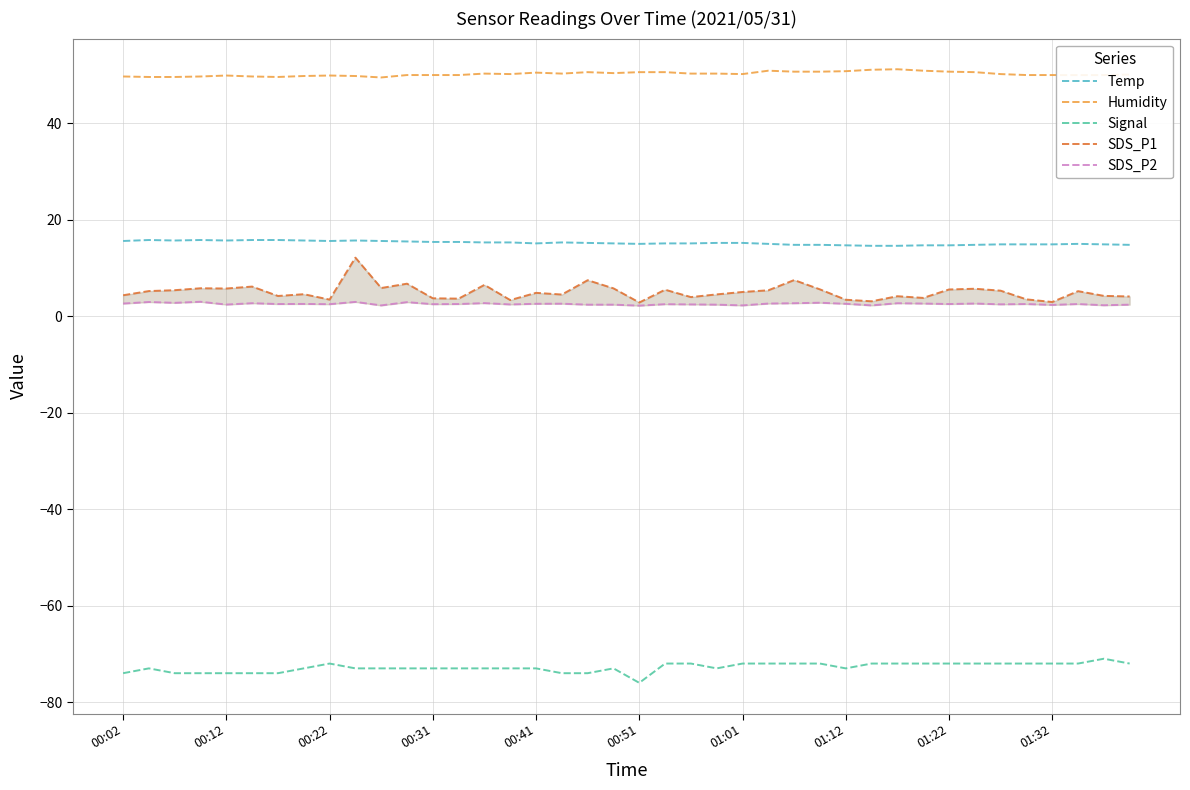

Does the chart have visible grid lines?

Yes